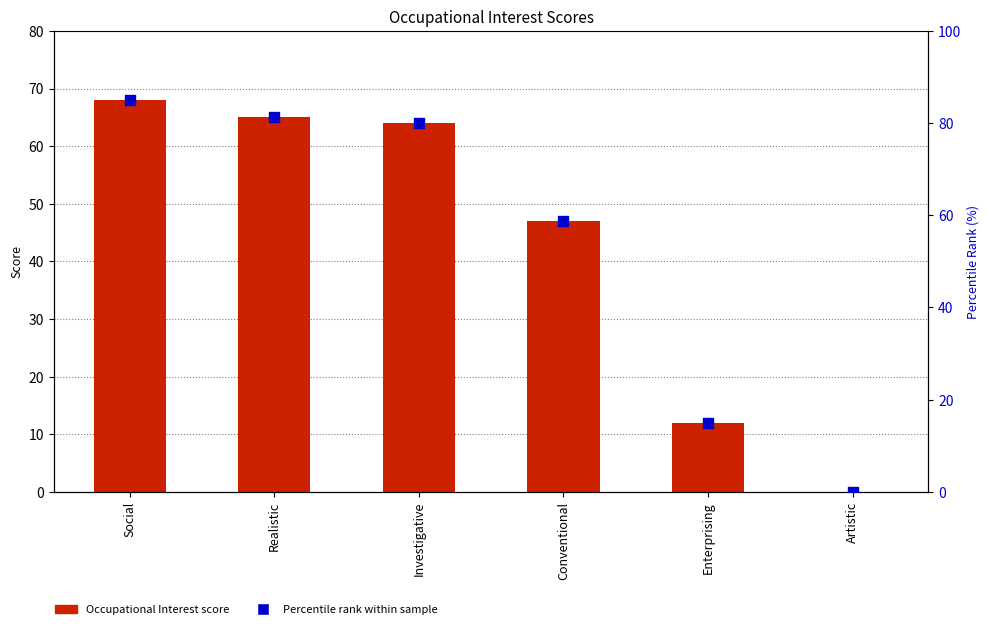

Which series has the largest total across all categories?

Percentile rank within sample